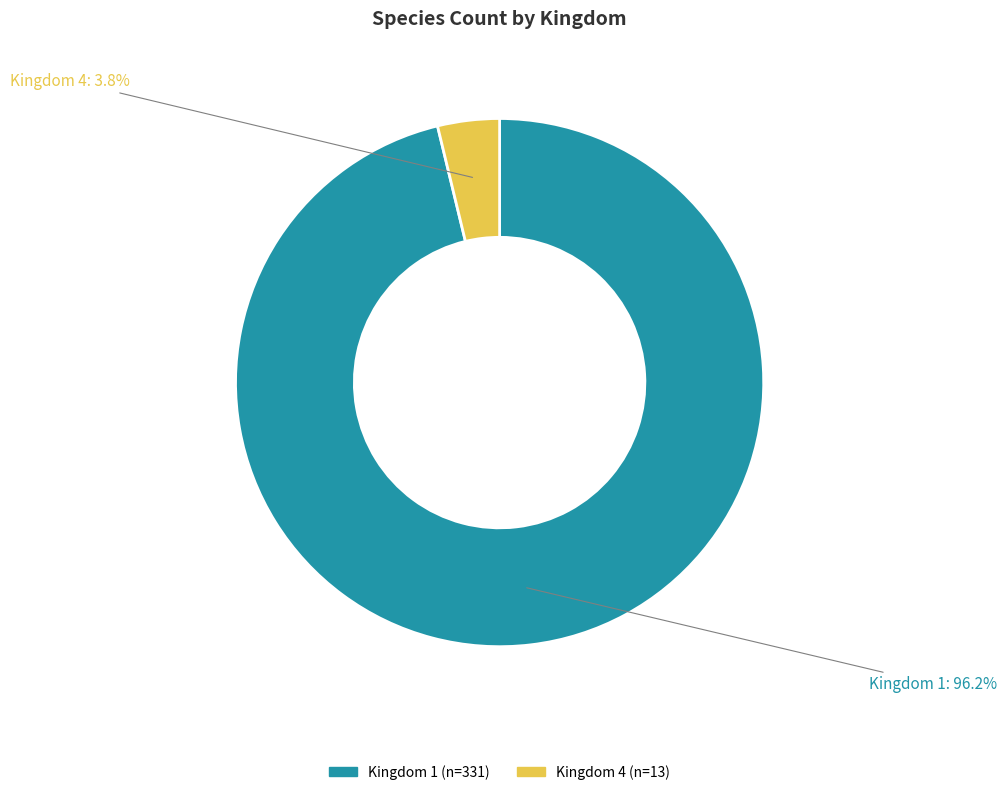

Does any single category account for the majority?

Yes